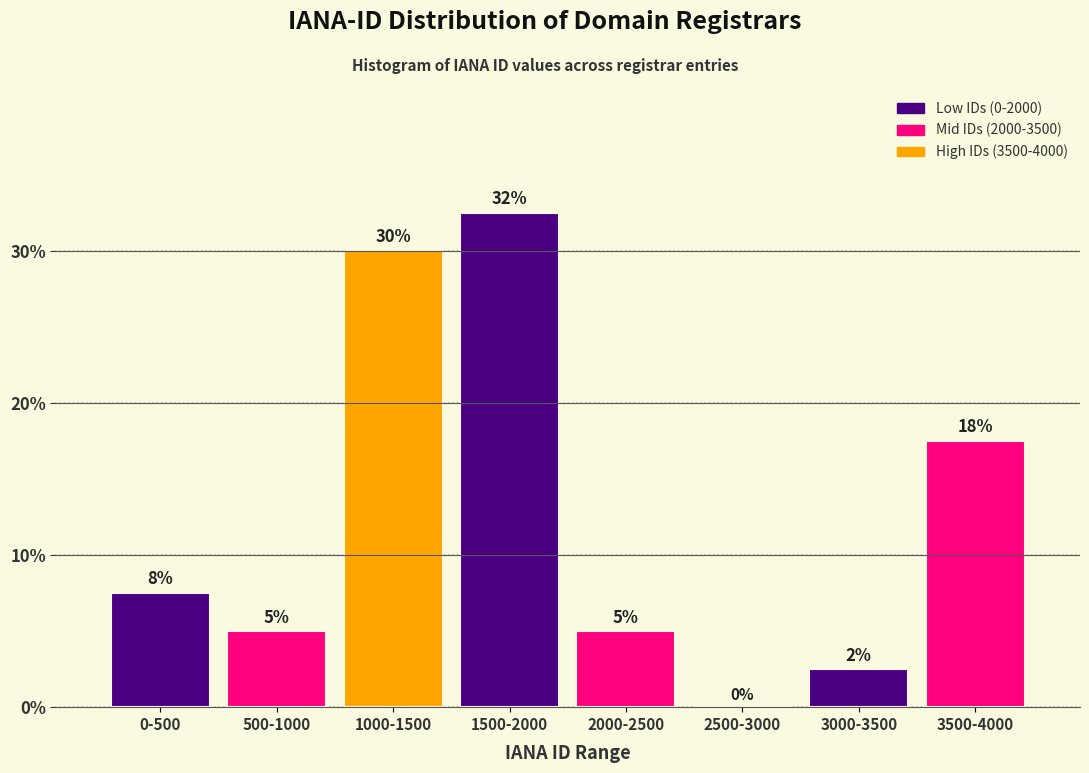

Read the value at 1500-2000.

32.5